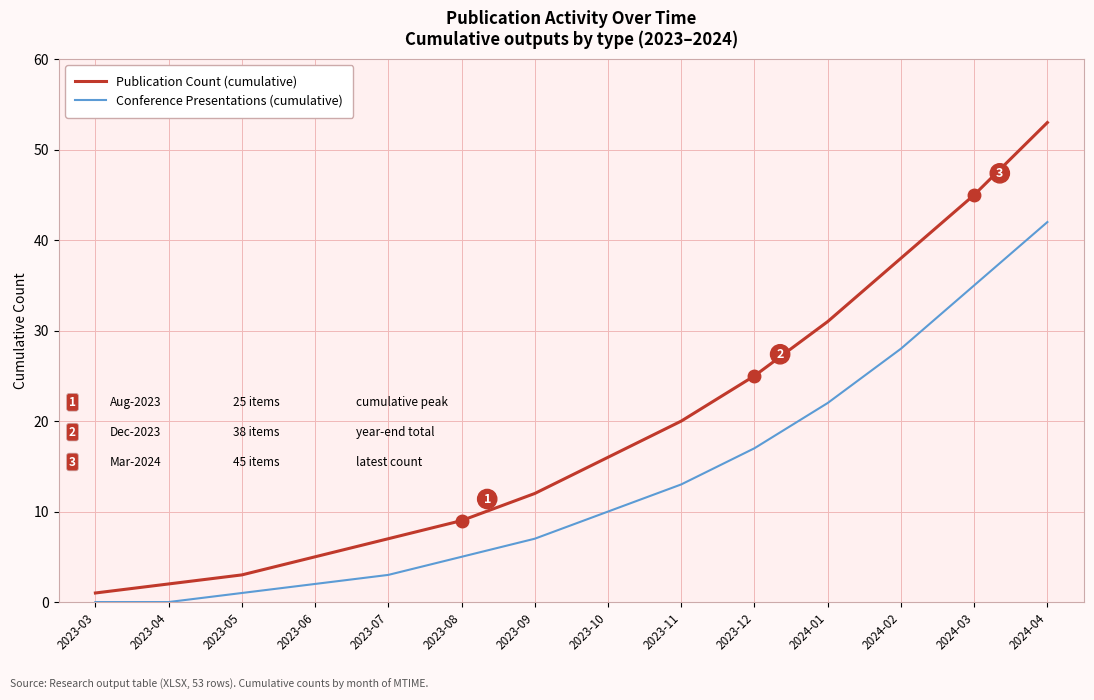

Reading left to right, list all the values displayed in this chart.

Publication Count (cumulative): 1	2	3	5	7	9	12	16	20	25	31	38	45	53
Conference Presentations (cumulative): 0	0	1	2	3	5	7	10	13	17	22	28	35	42